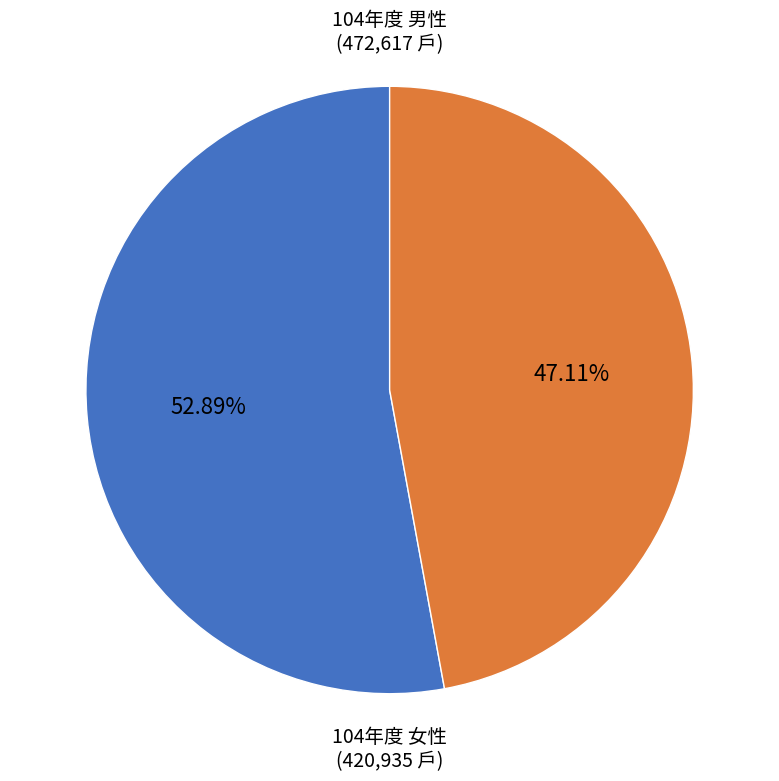

What portion of the pie excludes 104年度 女性?

52.9%